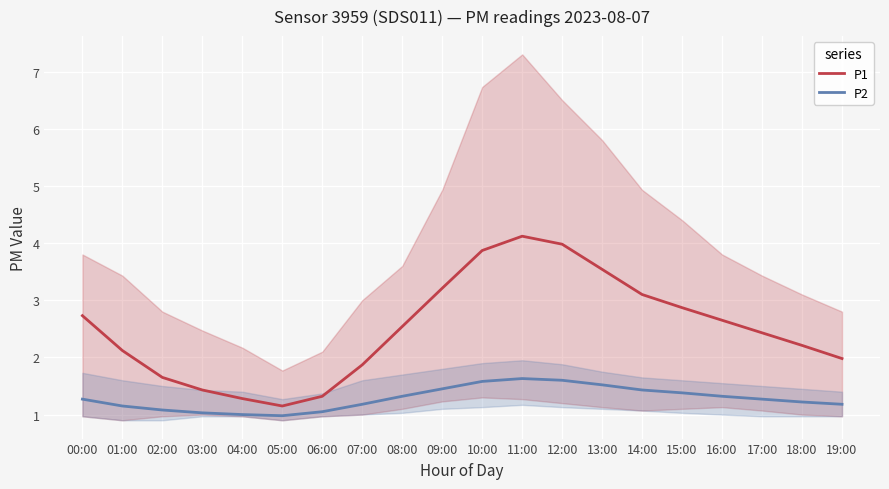

True or false: P1 and P2 intersect in this chart.

False